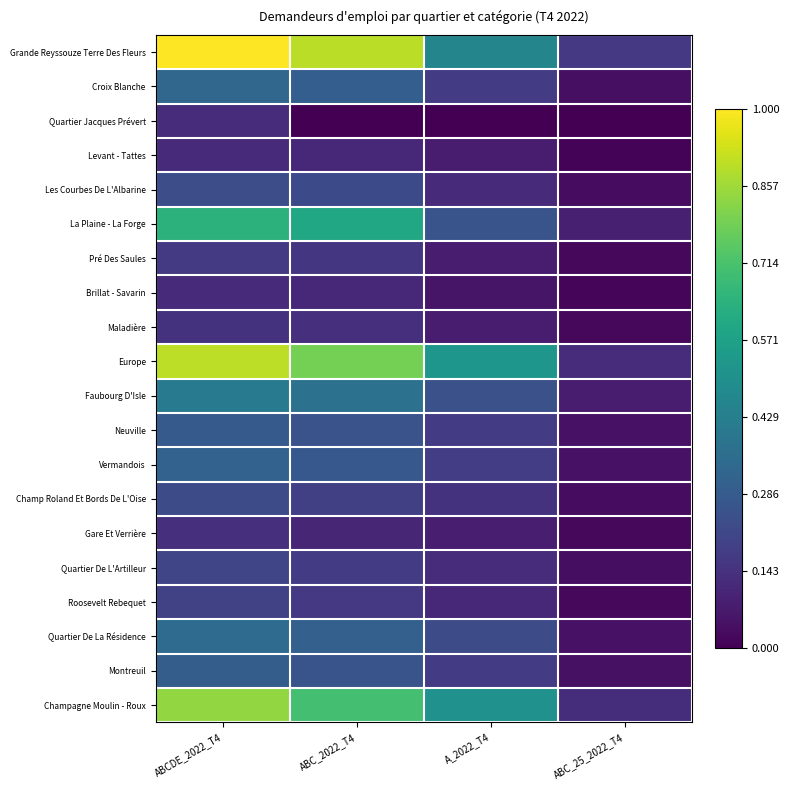

Rank the series at ABC_25_2022_T4 from lowest to highest value.

Quartier Jacques Prévert, Levant - Tattes, Brillat - Savarin, Gare Et Verrière, Roosevelt Rebequet, Pré Des Saules, Maladière, Les Courbes De L'Albarine, Champ Roland Et Bords De L'Oise, Quartier De L'Artilleur, Croix Blanche, Montreuil, Vermandois, Neuville, Quartier De La Résidence, Faubourg D'Isle, La Plaine - La Forge, Europe, Champagne Moulin - Roux, Grande Reyssouze Terre Des Fleurs